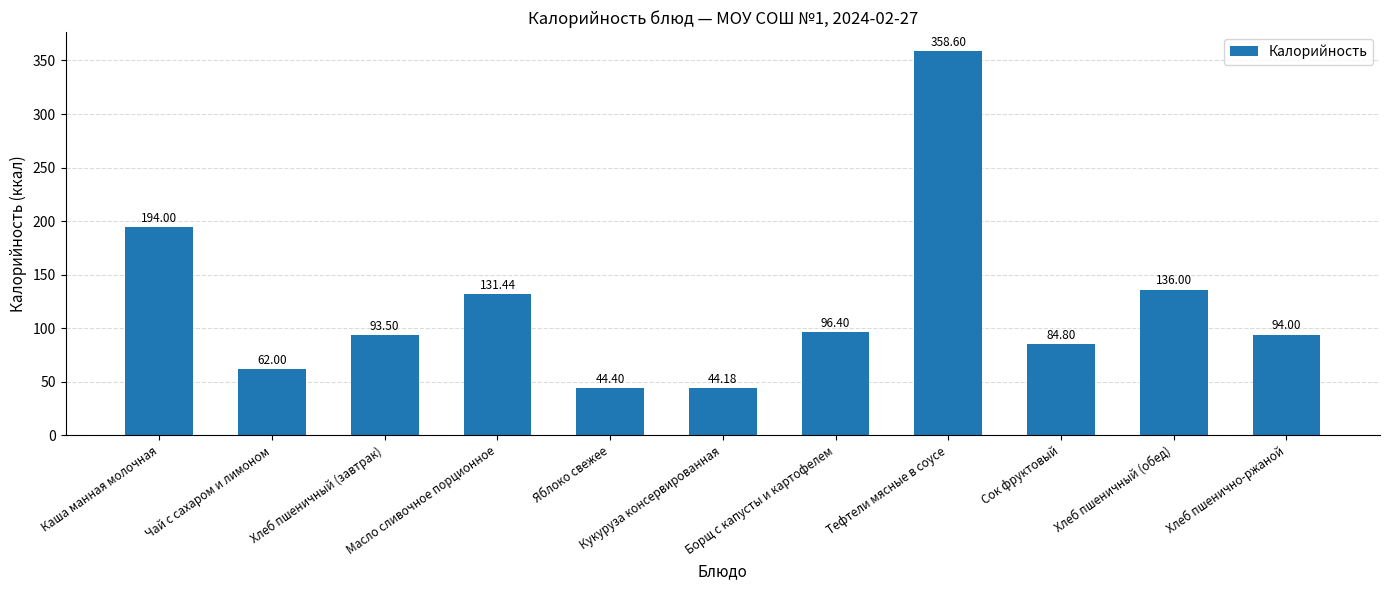

How many distinct data groups are displayed?

1